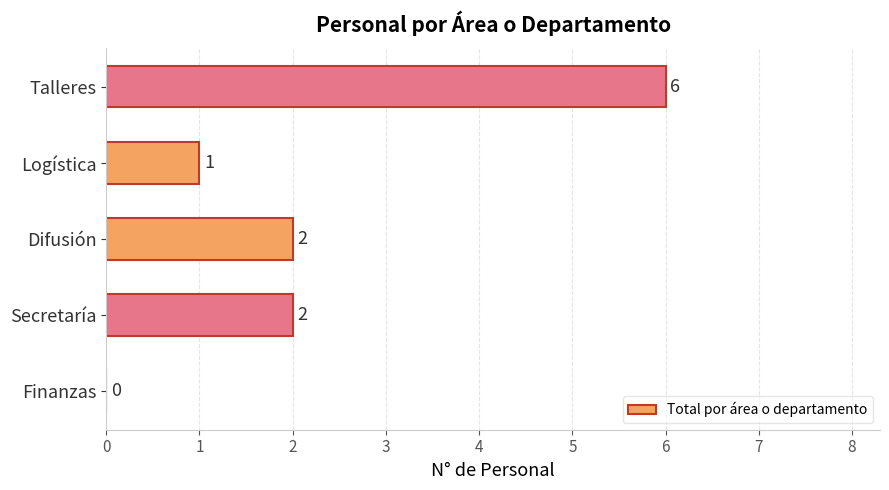

How many values are between 1 and 2?

3